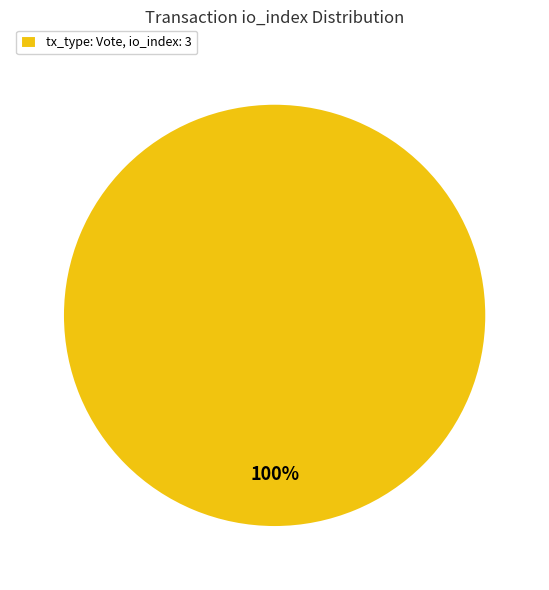

What percentage is the tx_type: Vote, io_index: 3 slice, to the nearest percent?

100%